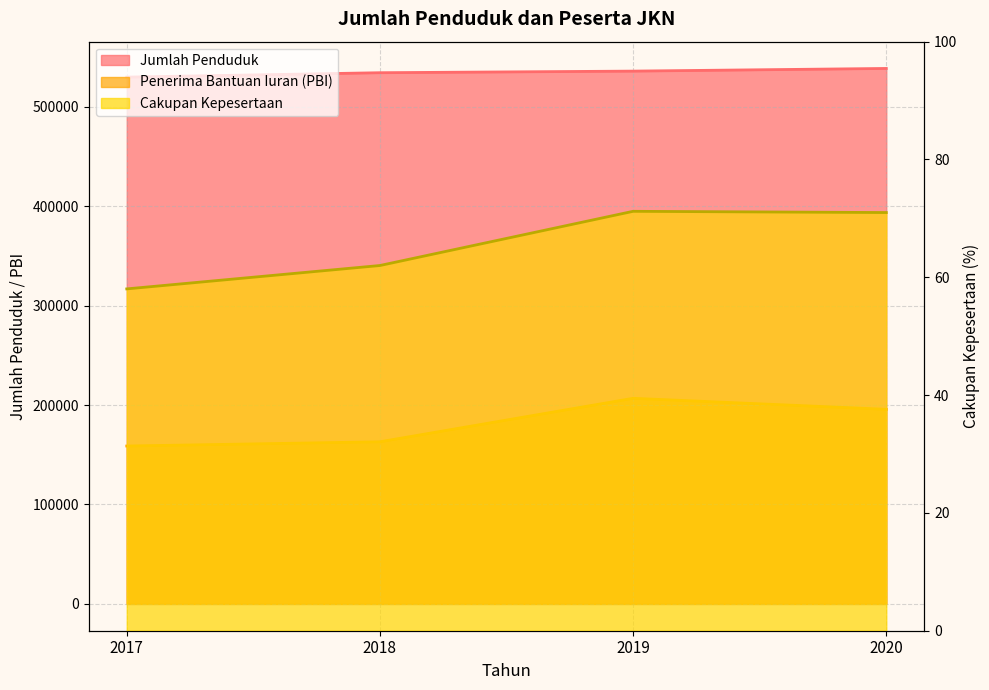

The value of Jumlah Penduduk at 2020 is 944775.9. True or false?

False